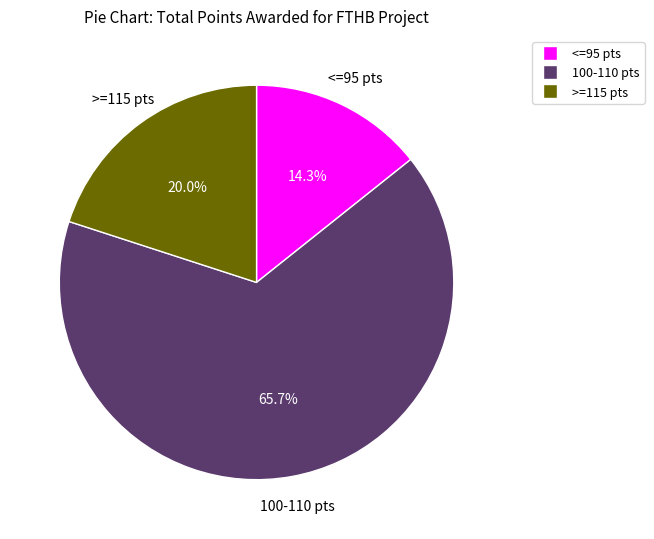

Is there any slice that represents more than half of the pie?

Yes